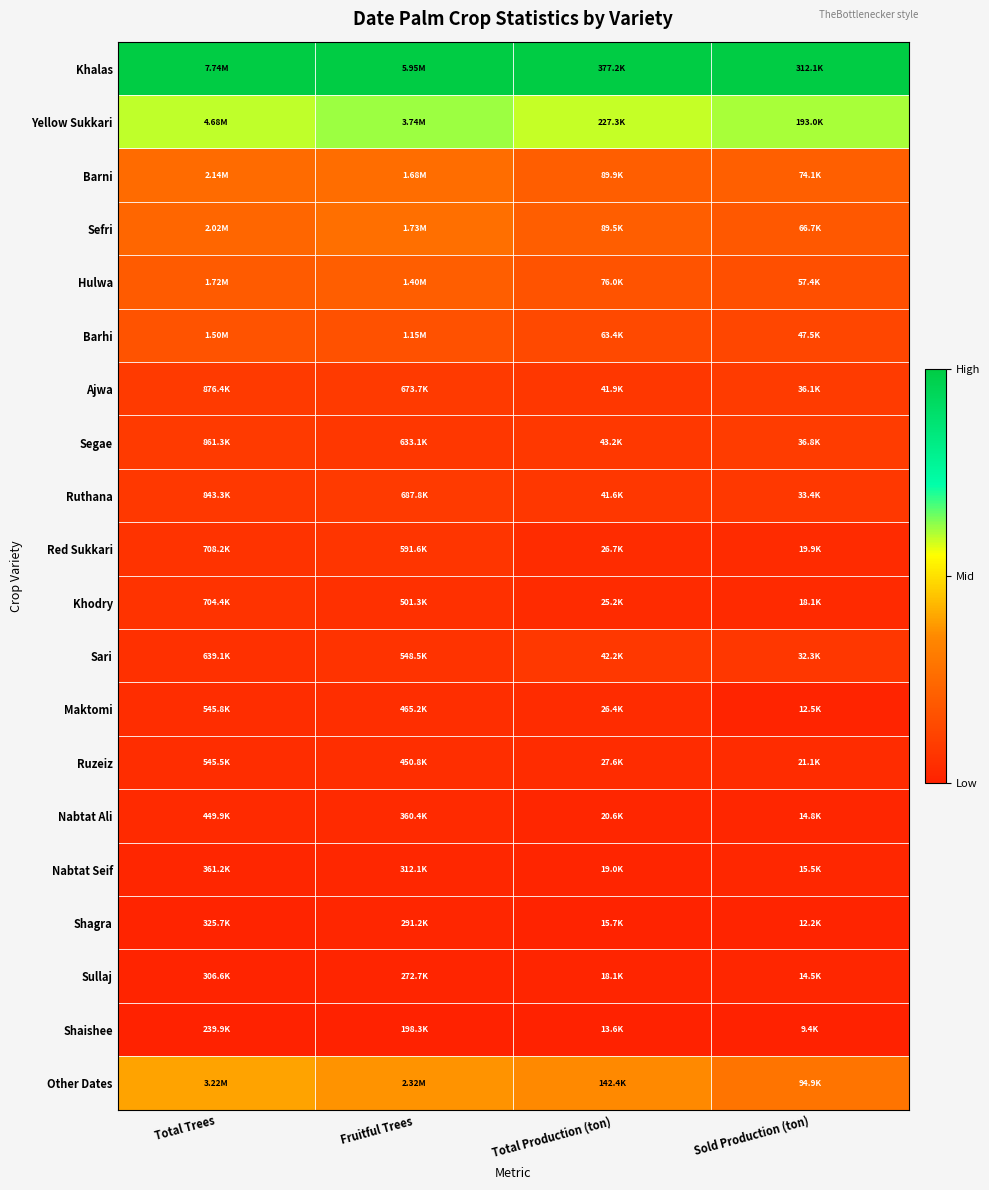

How many series are shown in this chart?

20